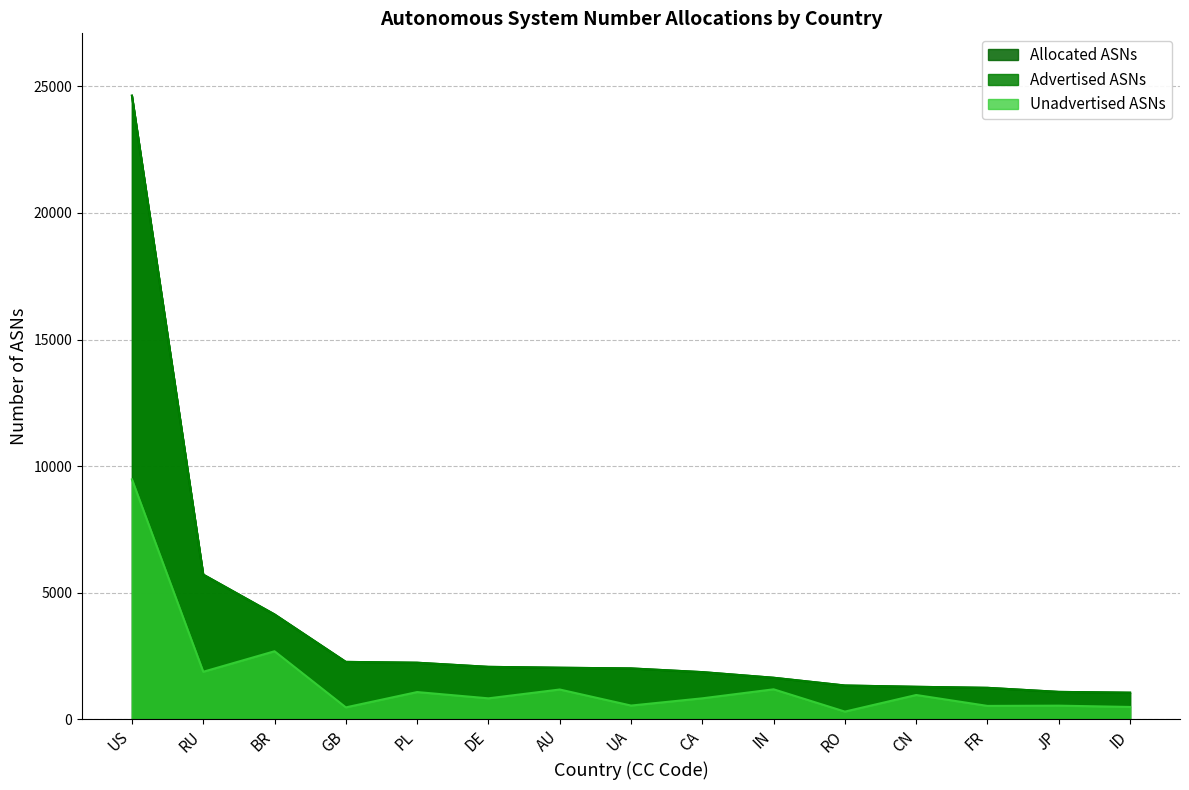

Rank the series by their maximum value, from lowest to highest.

Unadvertised ASNs, Advertised ASNs, Allocated ASNs